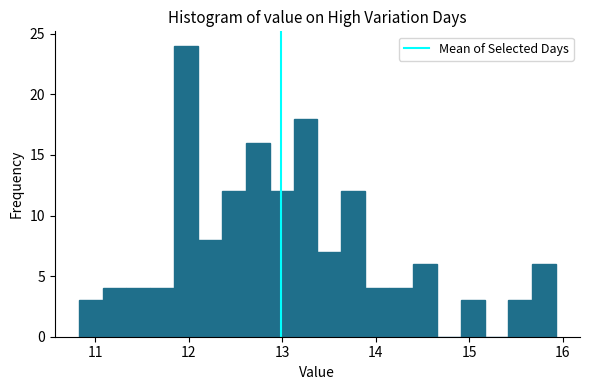

Around what value on the x-axis is the tallest bar? Give the approximate position of its centre, as read against the axis.

12.0